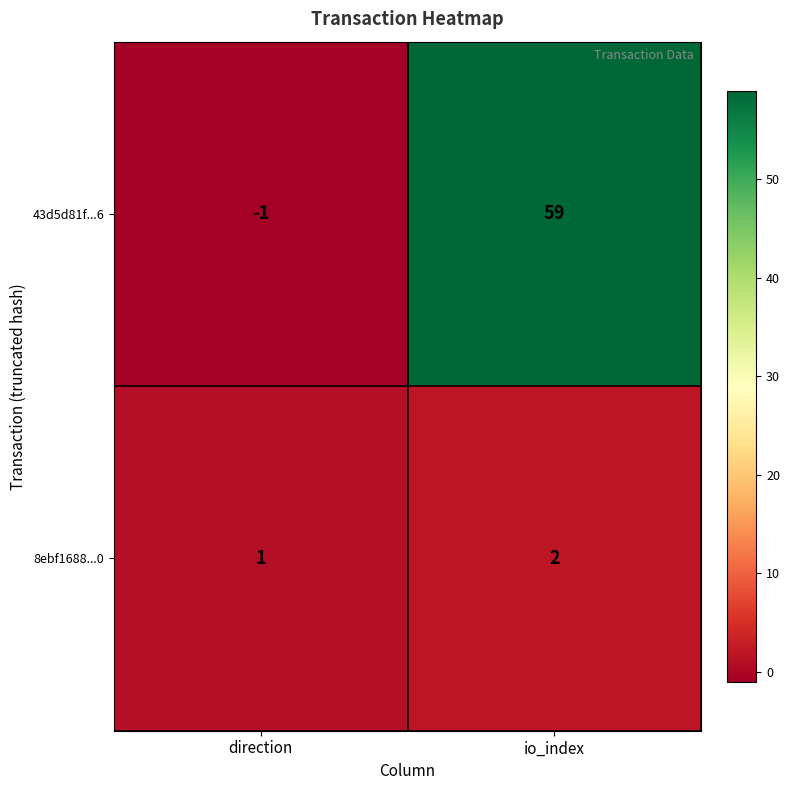

How many categories are shown in the chart?

2